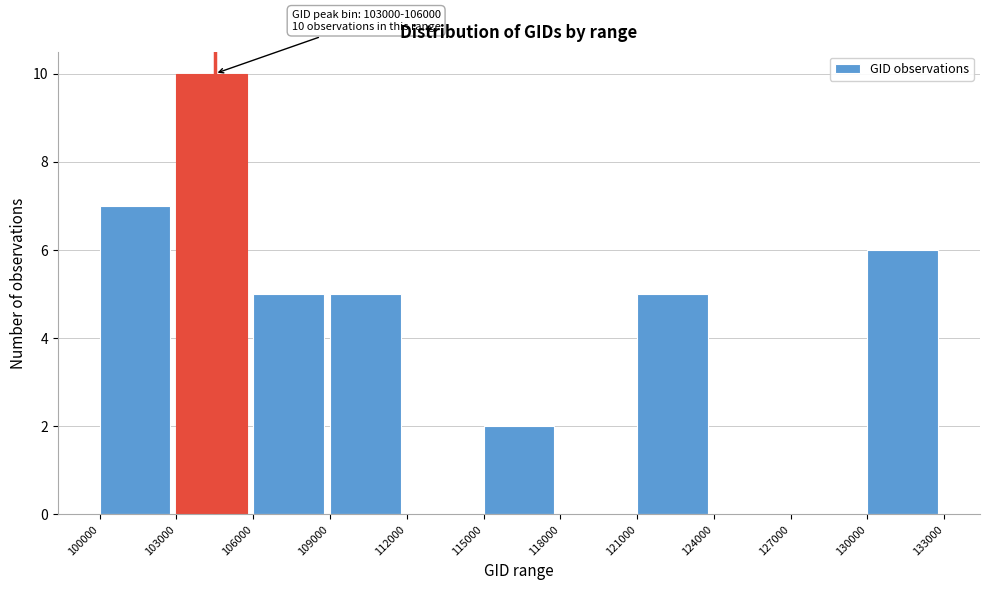

Which range on the x-axis has the tallest bar?

103000 to 106000